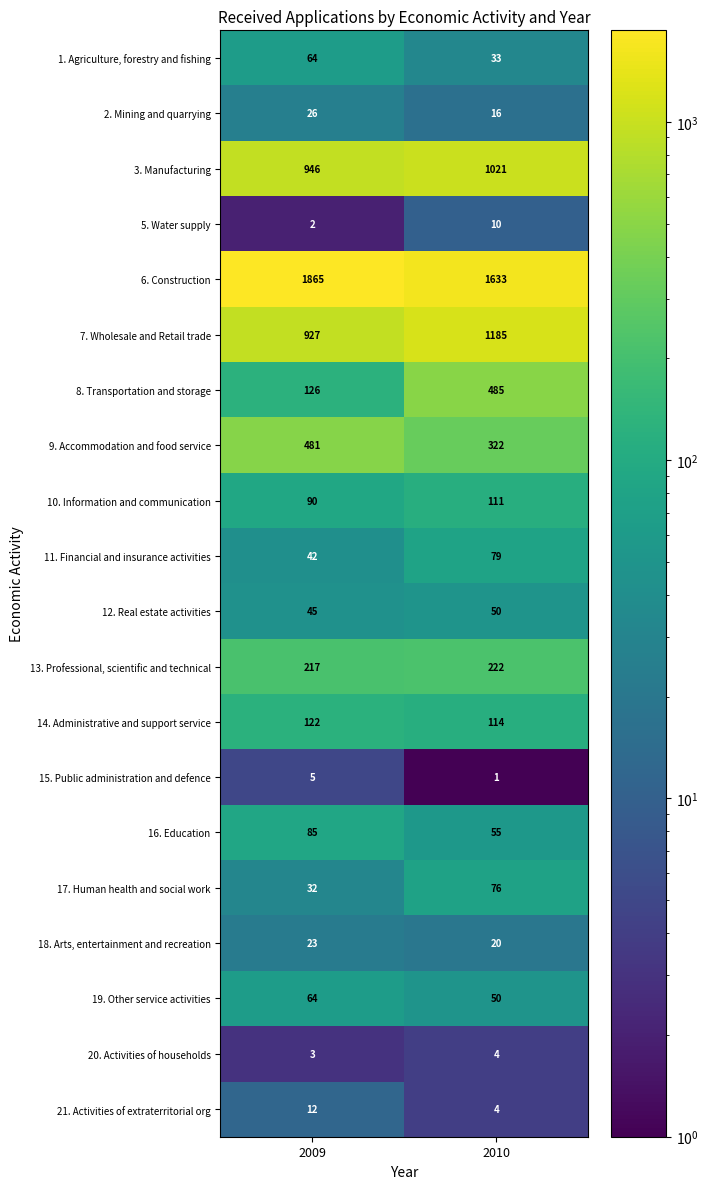

What value does the 2. Mining and quarrying series have at 2009, to the nearest 5?

25